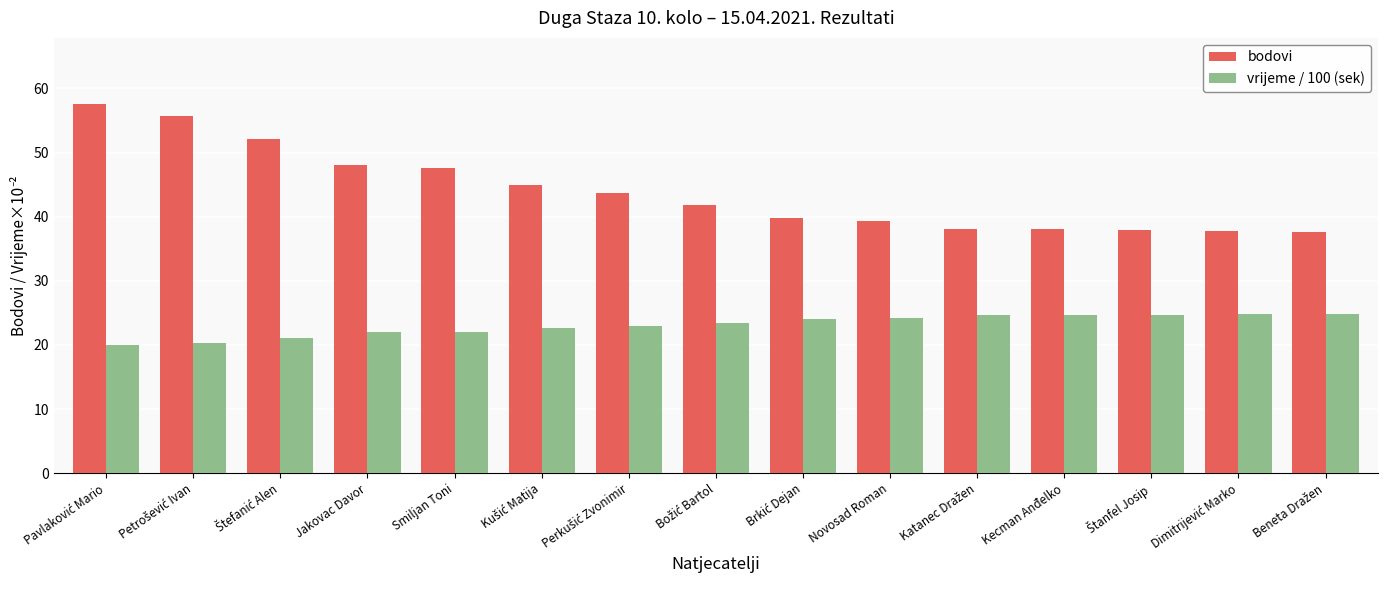

The bodovi series shows 38.0 at Kecman Anđelko. True or false?

True